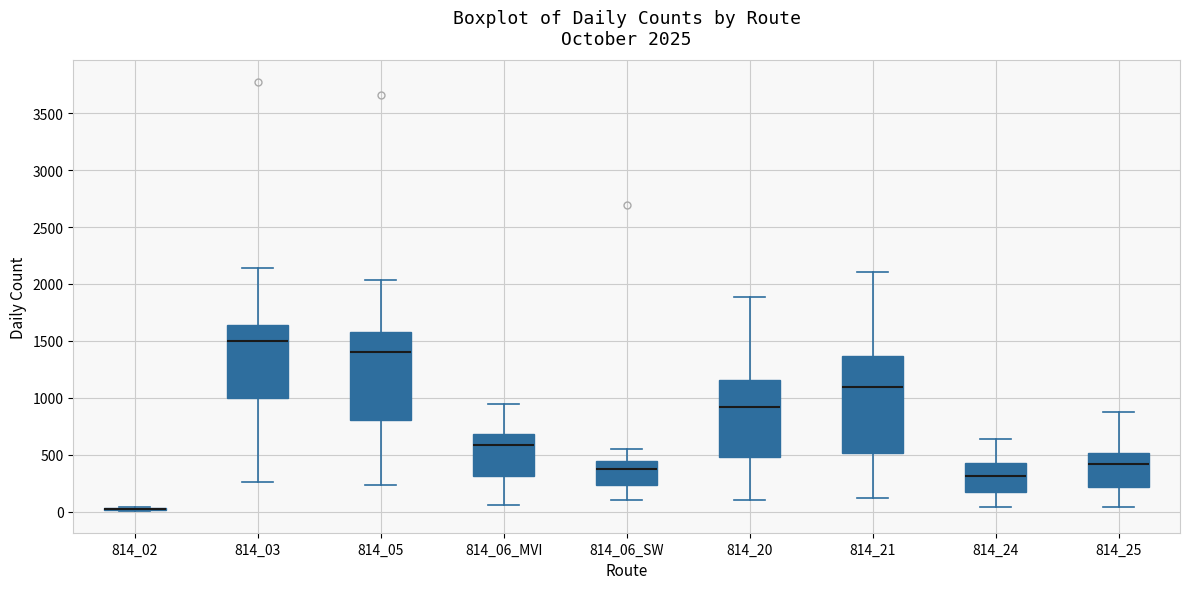

Comparing the boxes themselves (not the whiskers), which one is the tallest?

814_21